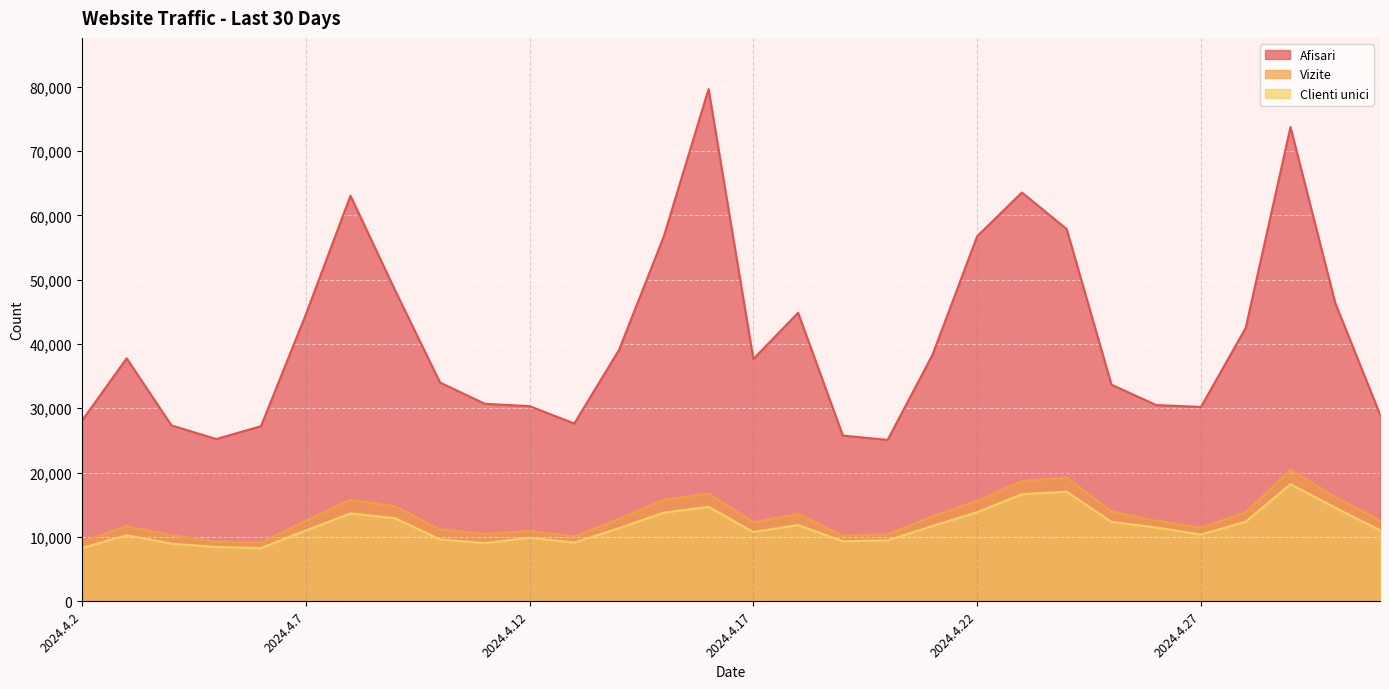

Between 2024.4.19 and 2024.4.24, which series saw the biggest shift?

Afisari